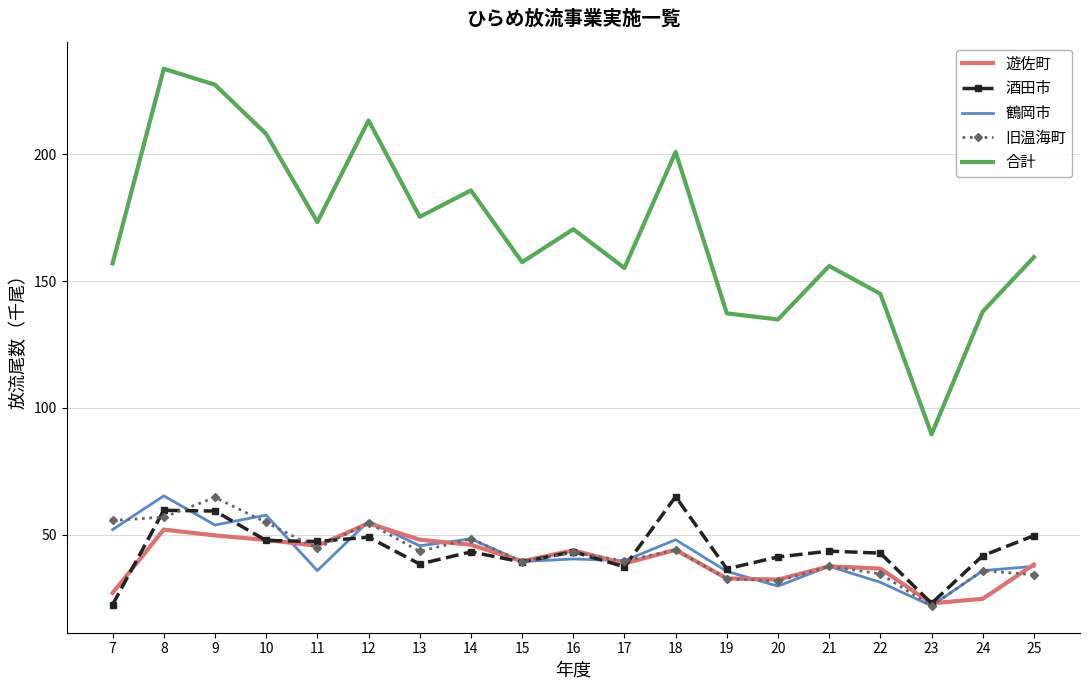

At how many categories does at least one series exceed 60?

19